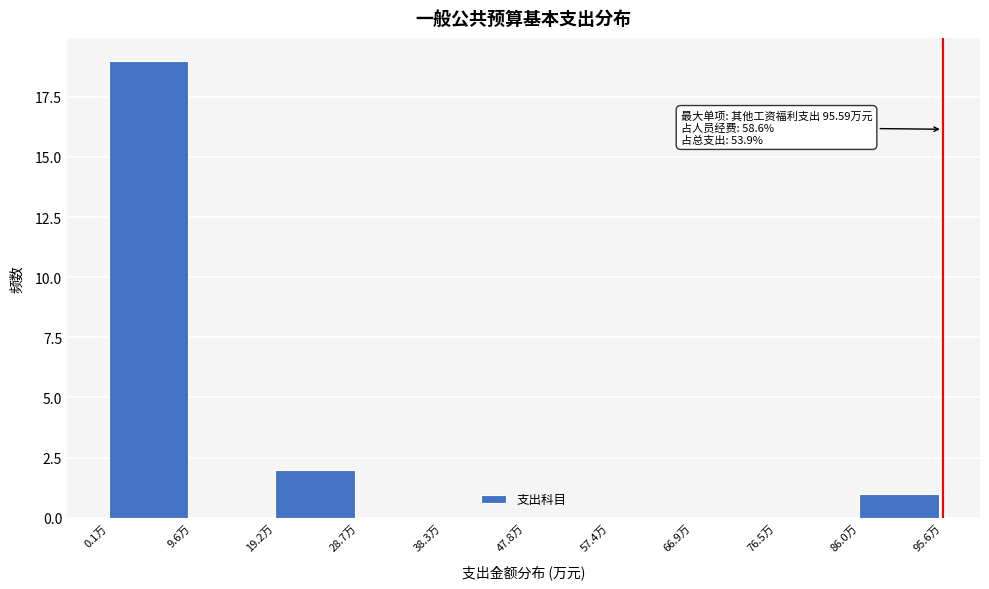

Which range on the x-axis has the tallest bar?

0 to 10